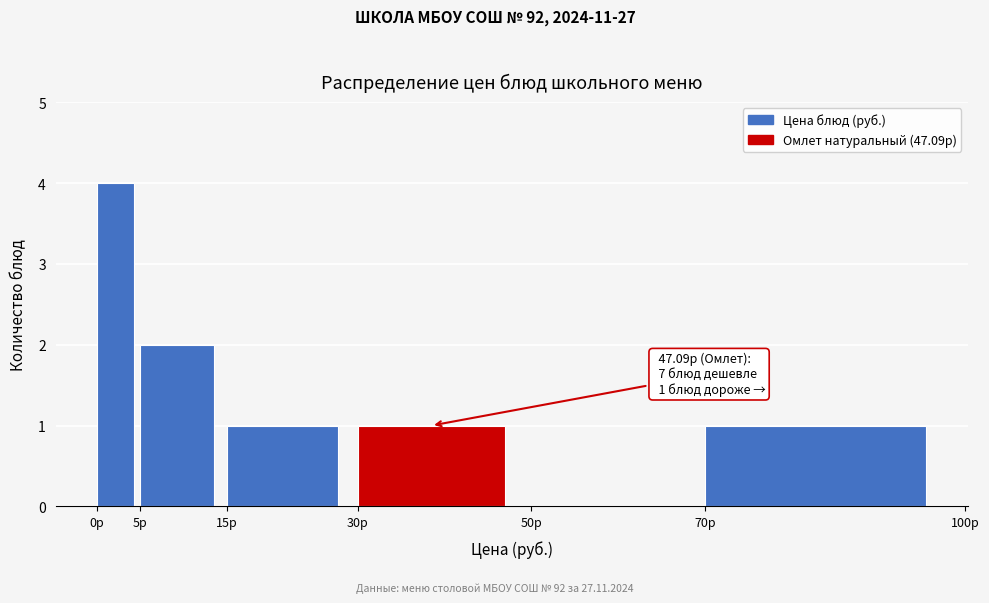

Over which range of the x-axis is the bar tallest?

0 to 5